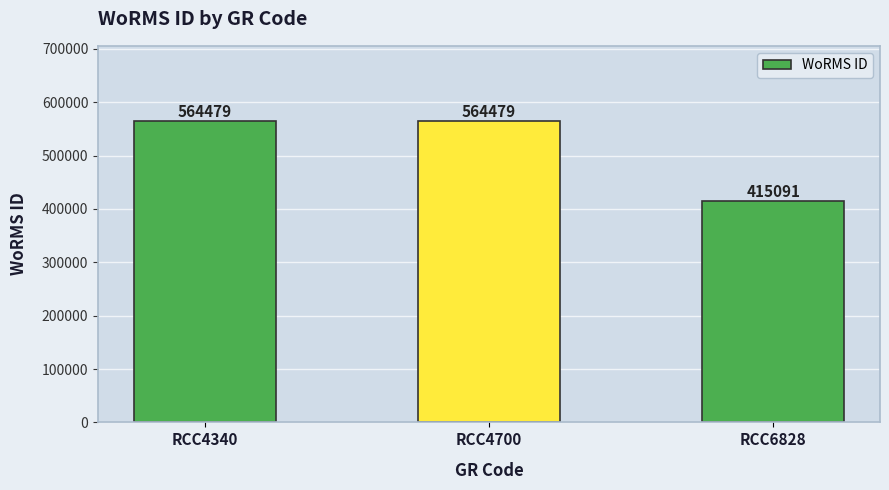

The value at RCC4340 is 761669. True or false?

False